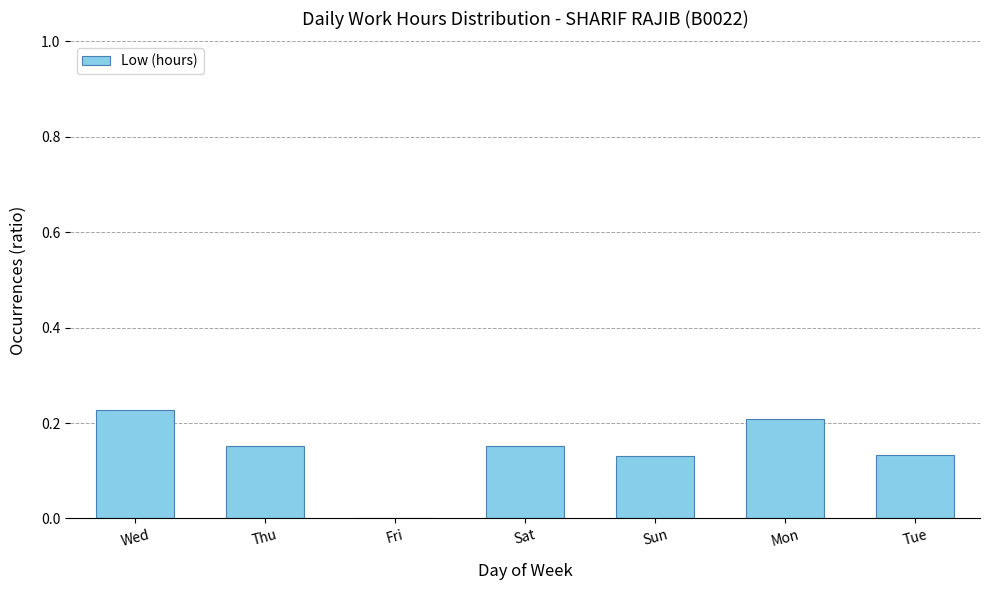

The chart shows a value of 0.2 at Tue. True or false?

False